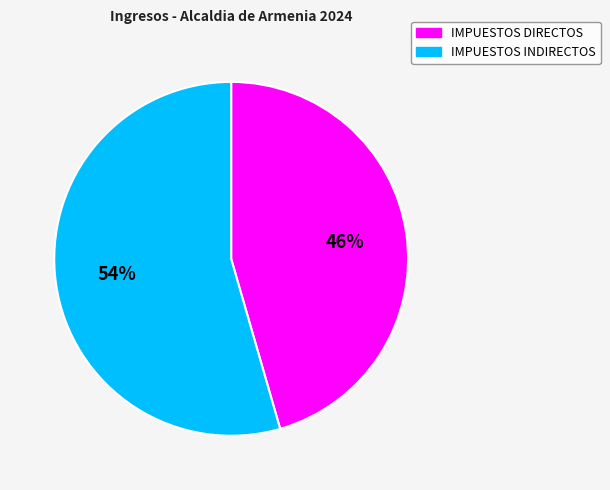

Count the number of slices in the pie.

2